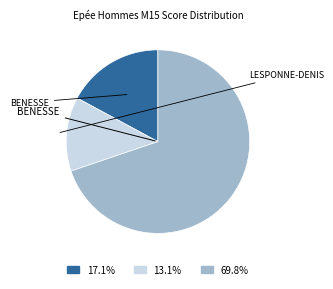

Is there any slice that represents more than half of the pie?

Yes